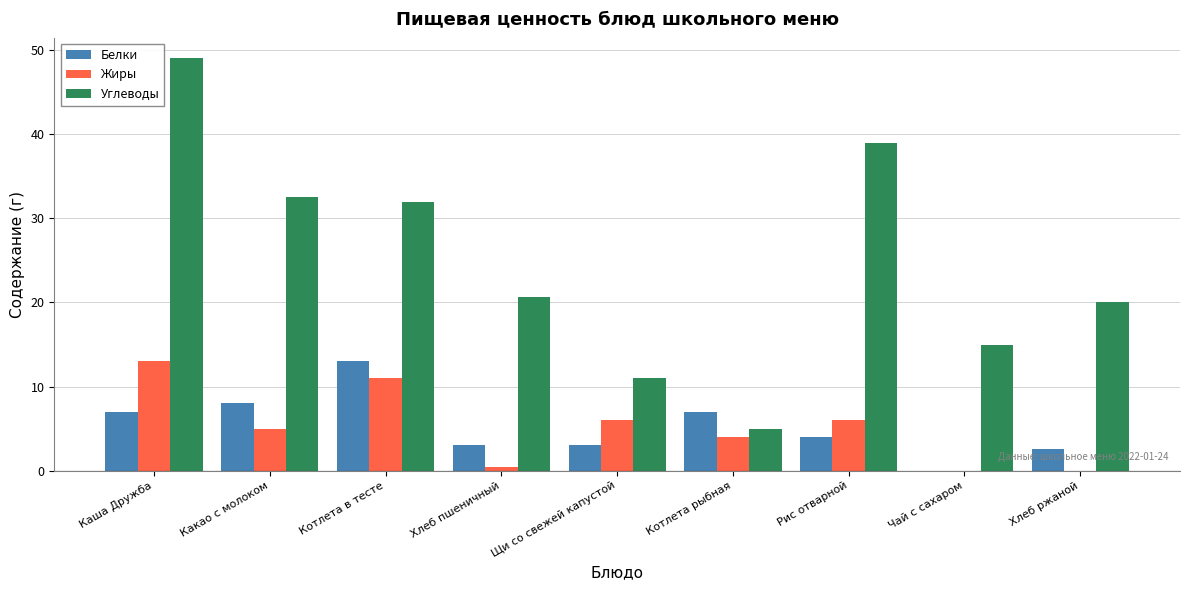

Between Щи со свежей капустой and Котлета рыбная, which series saw the biggest shift?

Углеводы